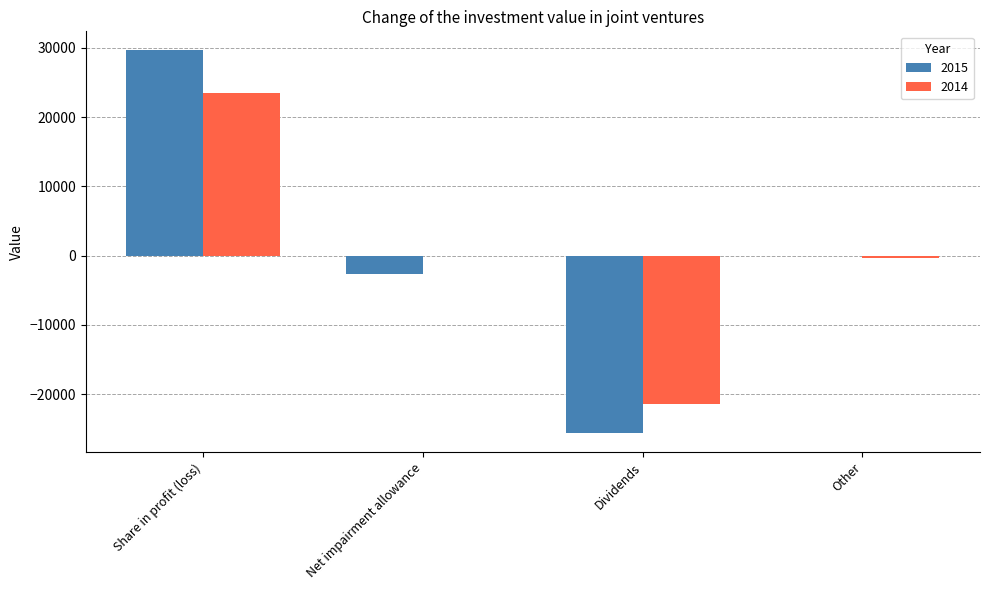

Where does the 2015 series first go above 0?

Share in profit (loss)